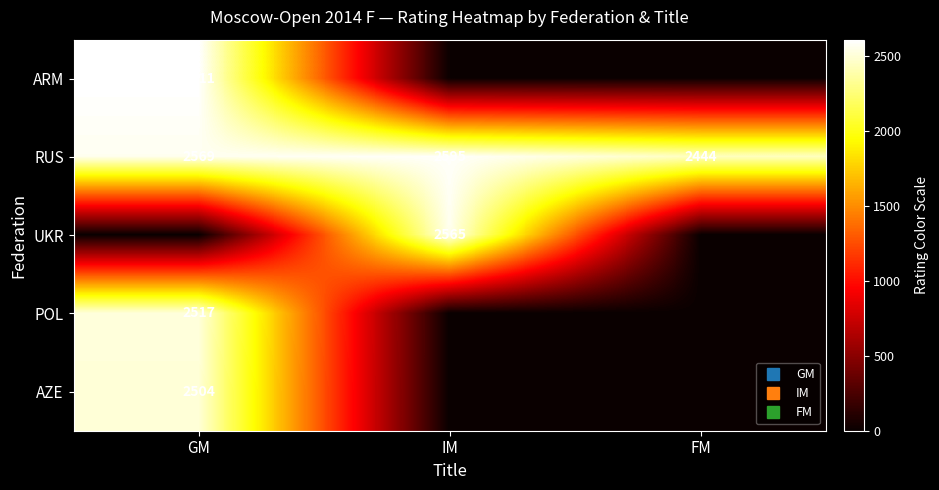

The AZE series shows 1574 at IM. True or false?

False